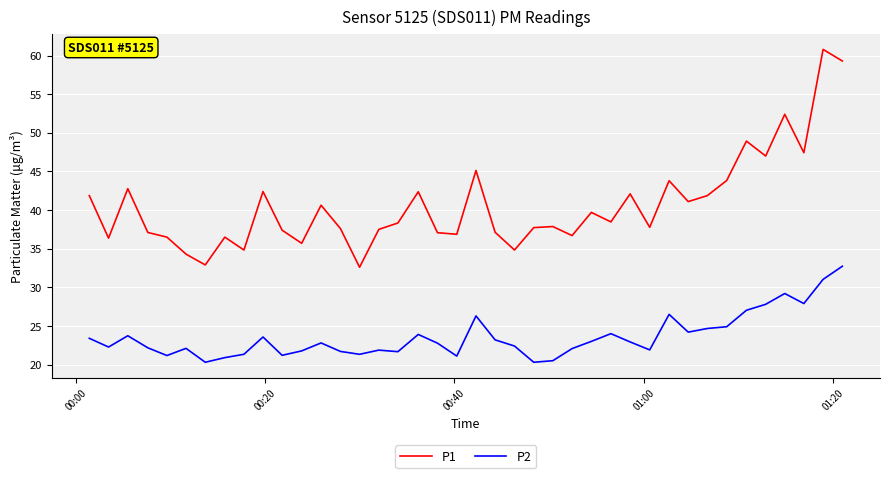

Which series has the largest total across all categories?

P1